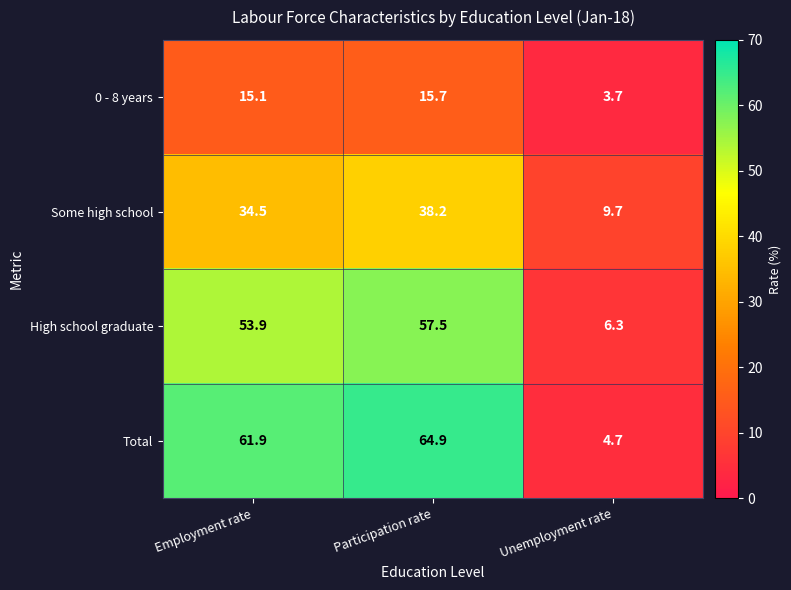

How many series are shown in this chart?

4